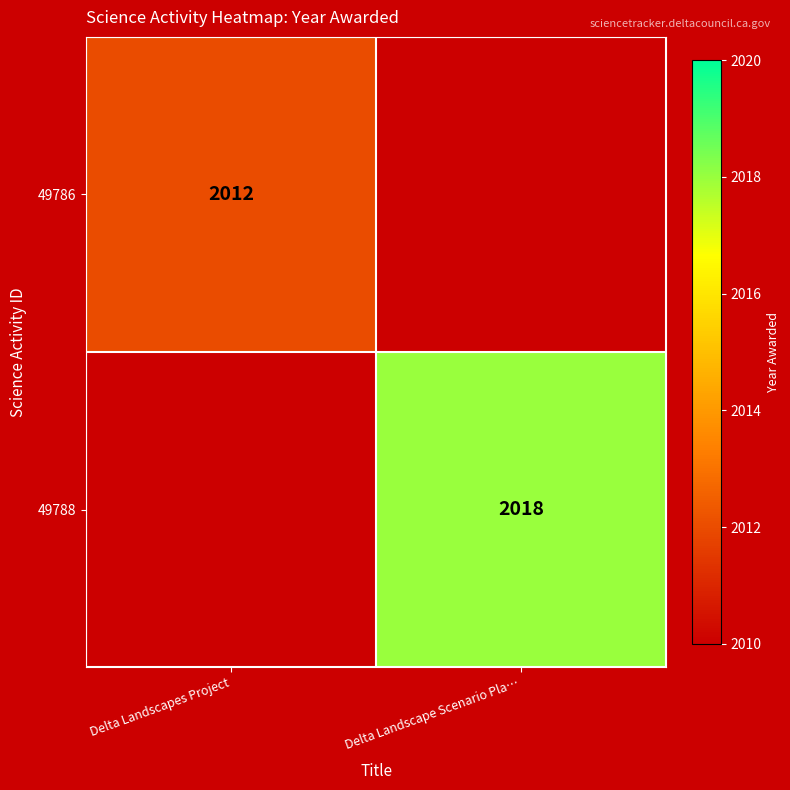

The value of 49786 at Delta Landscapes Project is 693. True or false?

False